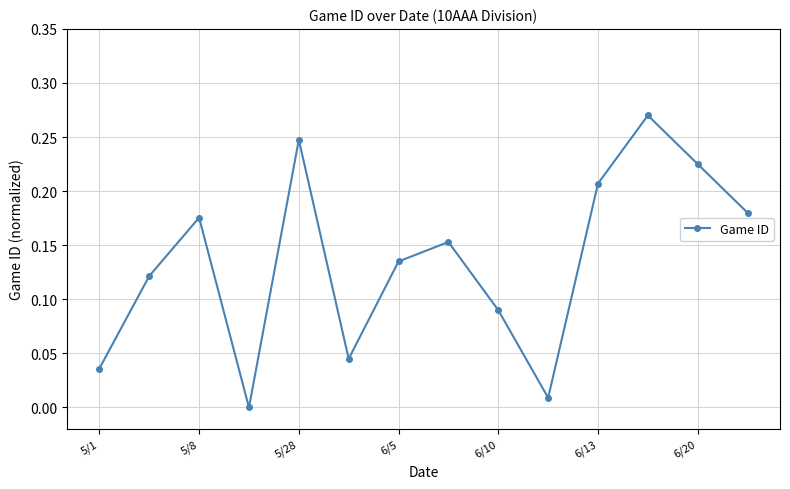

How many interior local peaks (higher than both neighbors) does the data have?

4